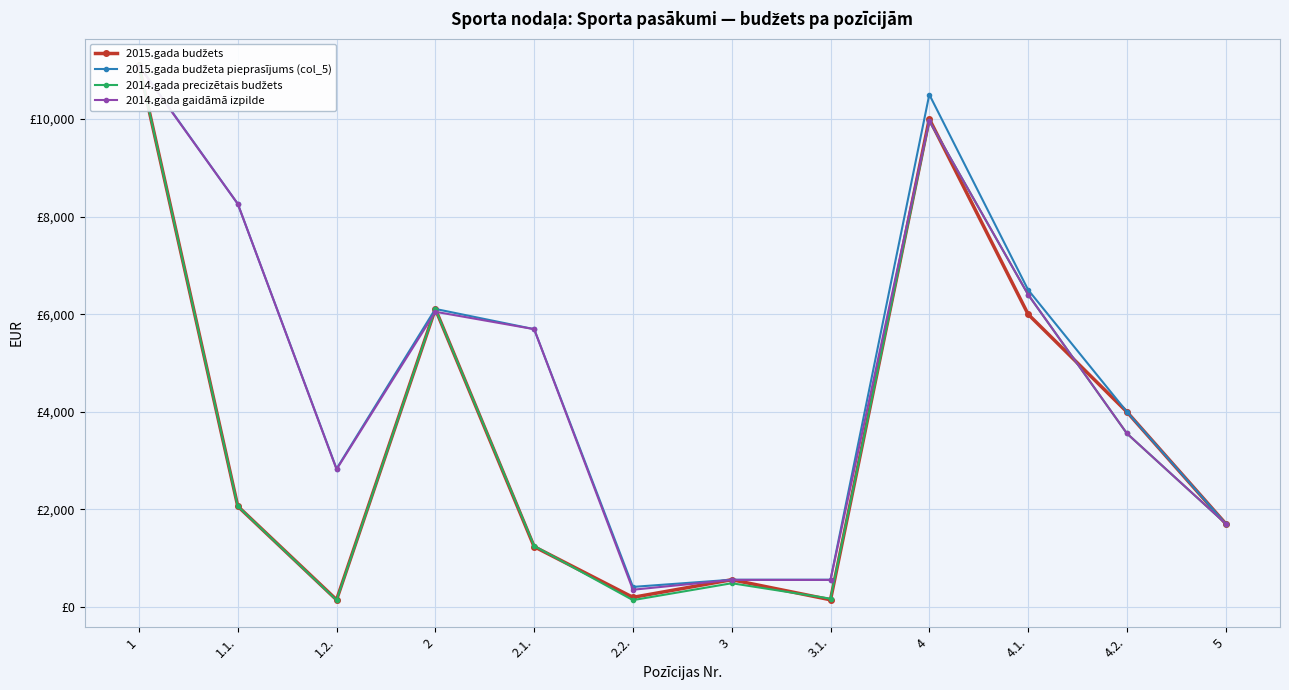

The 2015.gada budžeta pieprasījums (col_5) series shows 10638 at 2. True or false?

False